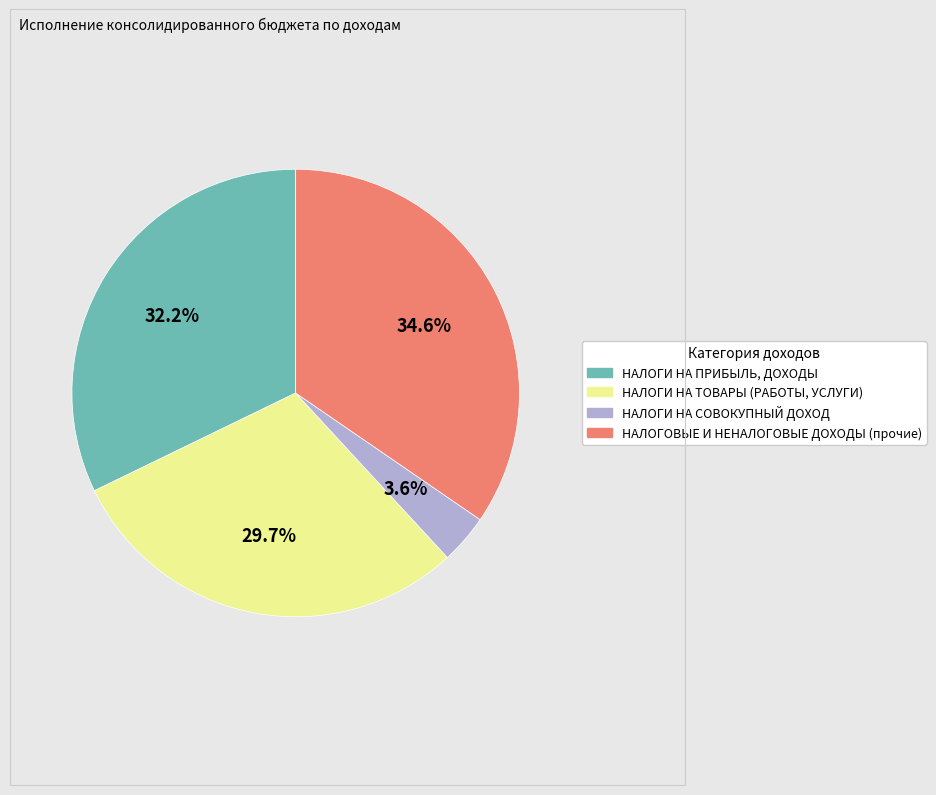

Does НАЛОГИ НА СОВОКУПНЫЙ ДОХОД represent more than half of the total?

No